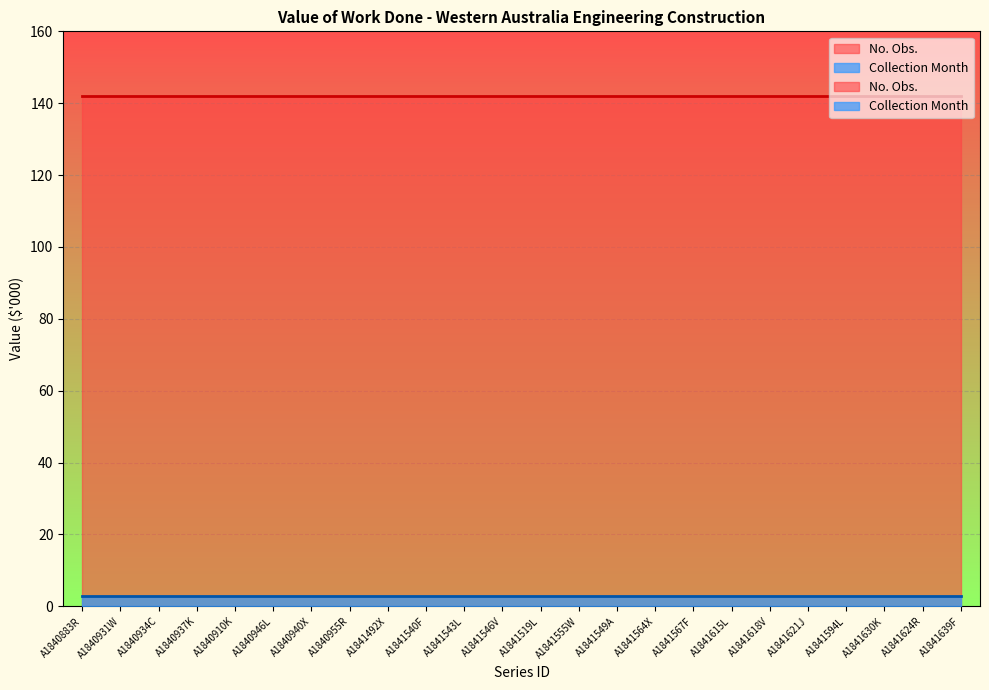

The value of Collection Month at A1841621J is 2. True or false?

False